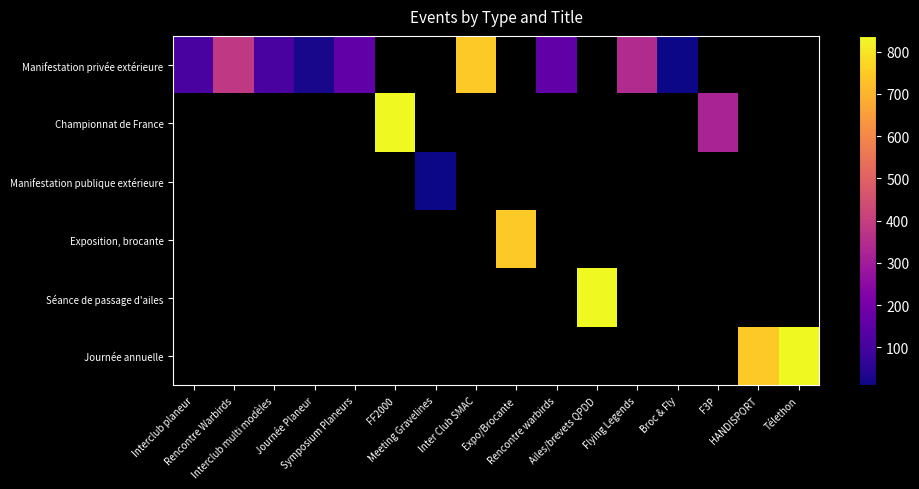

At how many categories does at least one series exceed 417?

6